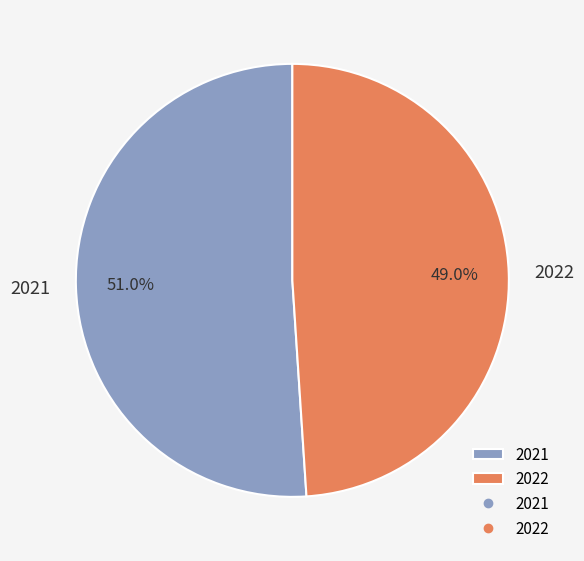

Do 2021 and 2022 together represent more than half of the pie?

Yes